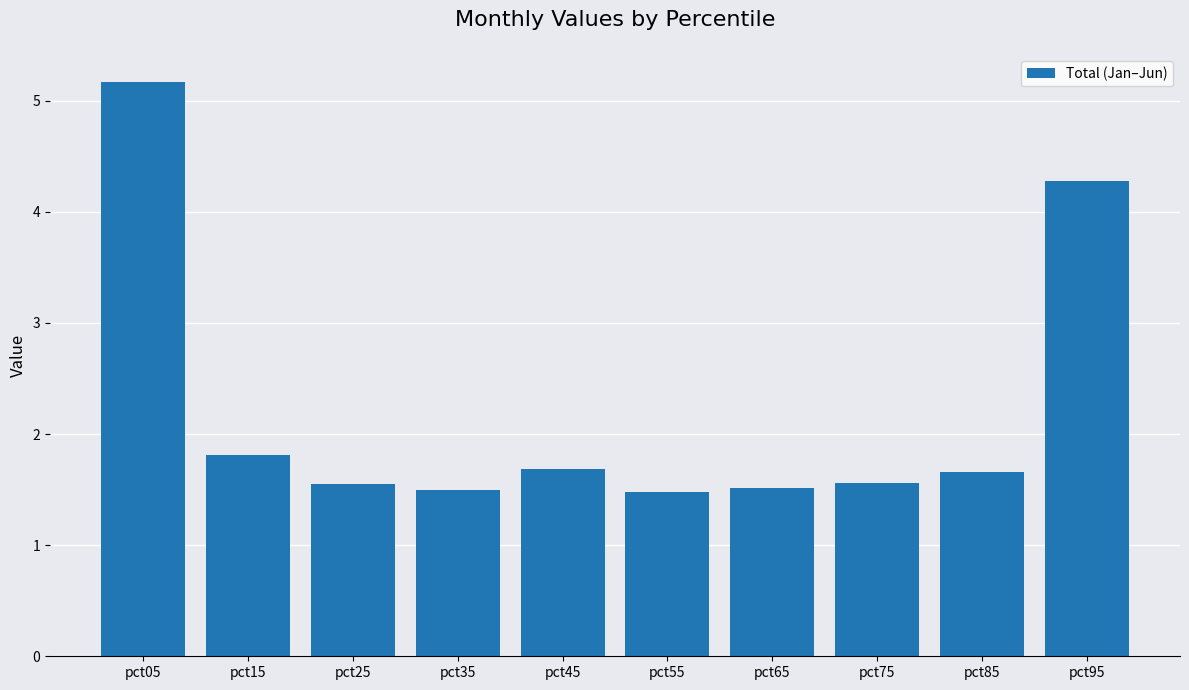

At which label is the value closest to 3?

pct15